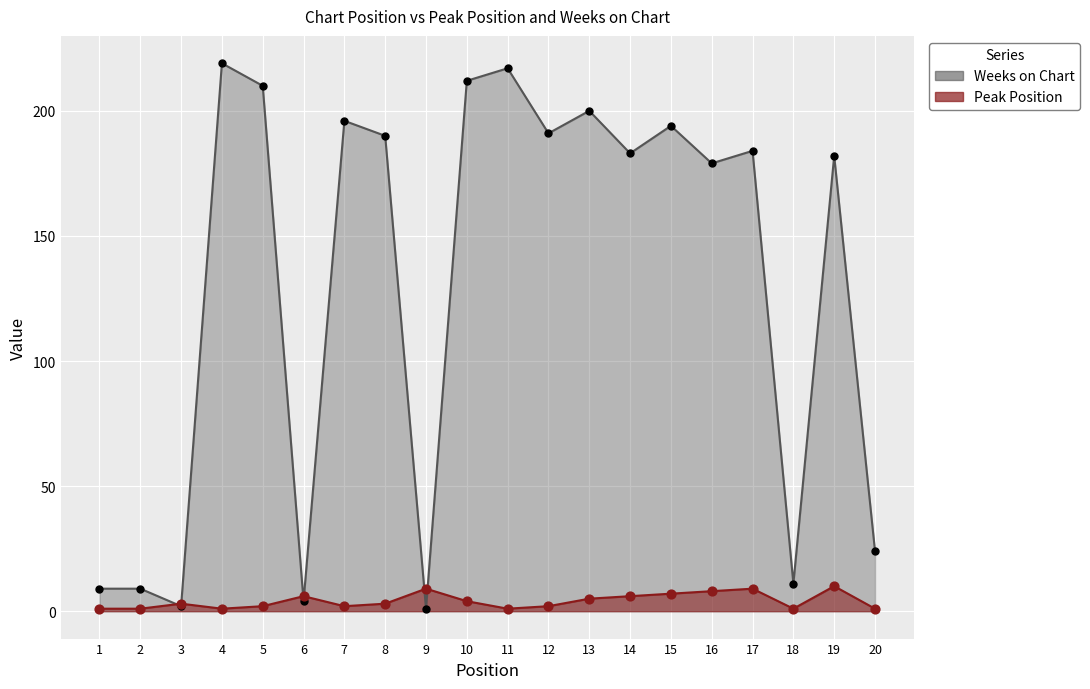

Which series has the largest total across all categories?

Weeks on Chart